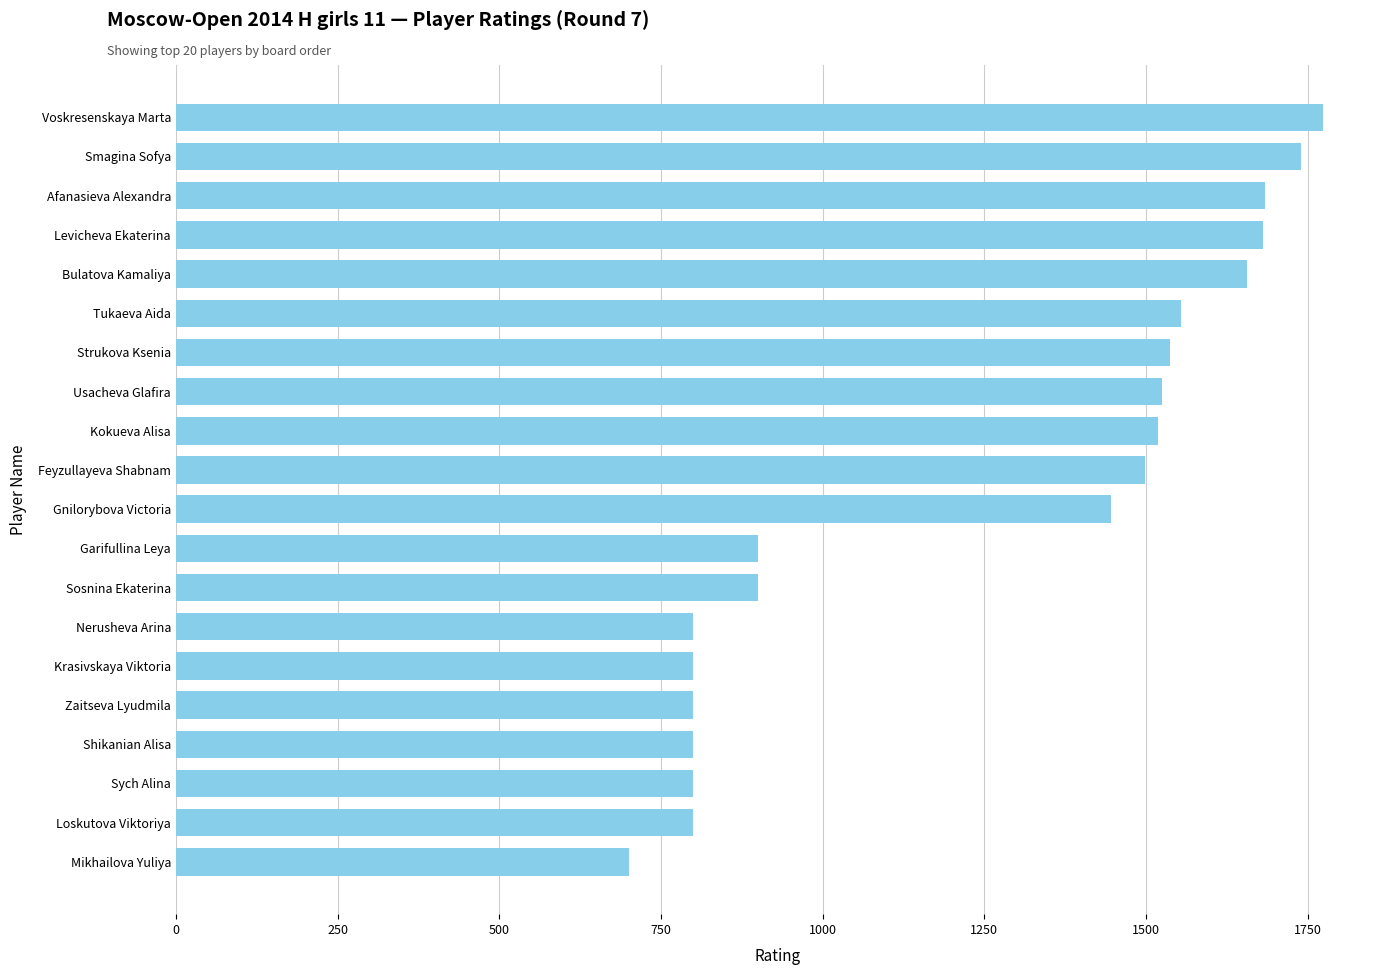

Is it true that the value at Gnilorybova Victoria is 1446?

True